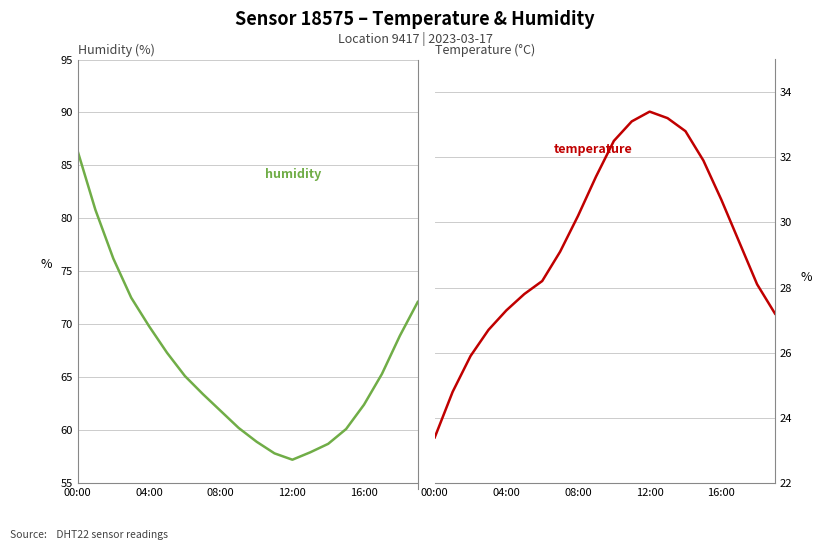

Reading left to right, extract all data points from this chart.

humidity: 86.4	80.8	76.2	72.5	69.8	67.3	65.1	63.4	61.8	60.2	58.9	57.8	57.2	57.9	58.7	60.1	62.4	65.3	68.9	72.1
temperature: 23.4	24.8	25.9	26.7	27.3	27.8	28.2	29.1	30.2	31.4	32.5	33.1	33.4	33.2	32.8	31.9	30.7	29.4	28.1	27.2